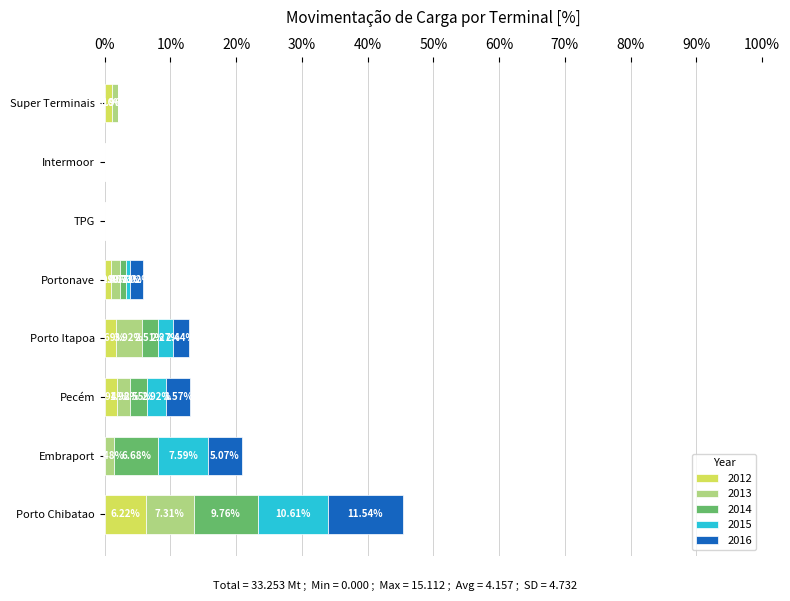

At which category is the sum across all series the highest?

Porto Chibatao